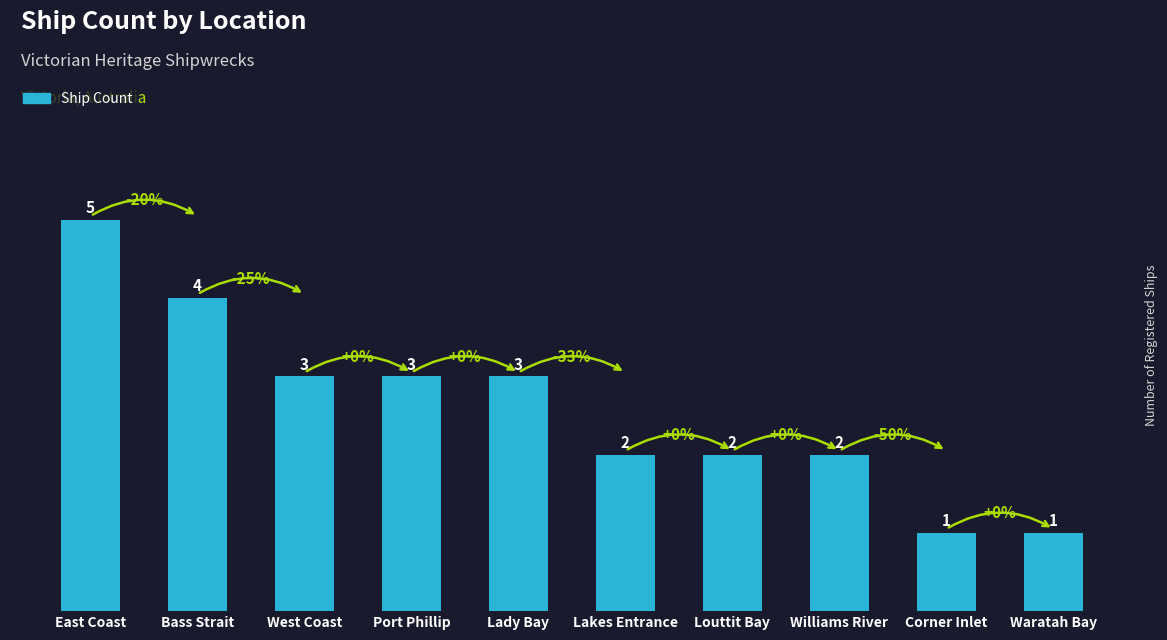

Reading left to right, what are all the values shown in this chart?

East Coast=5	Bass Strait=4	West Coast=3	Port Phillip=3	Lady Bay=3	Lakes Entrance=2	Louttit Bay=2	Williams River=2	Corner Inlet=1	Waratah Bay=1